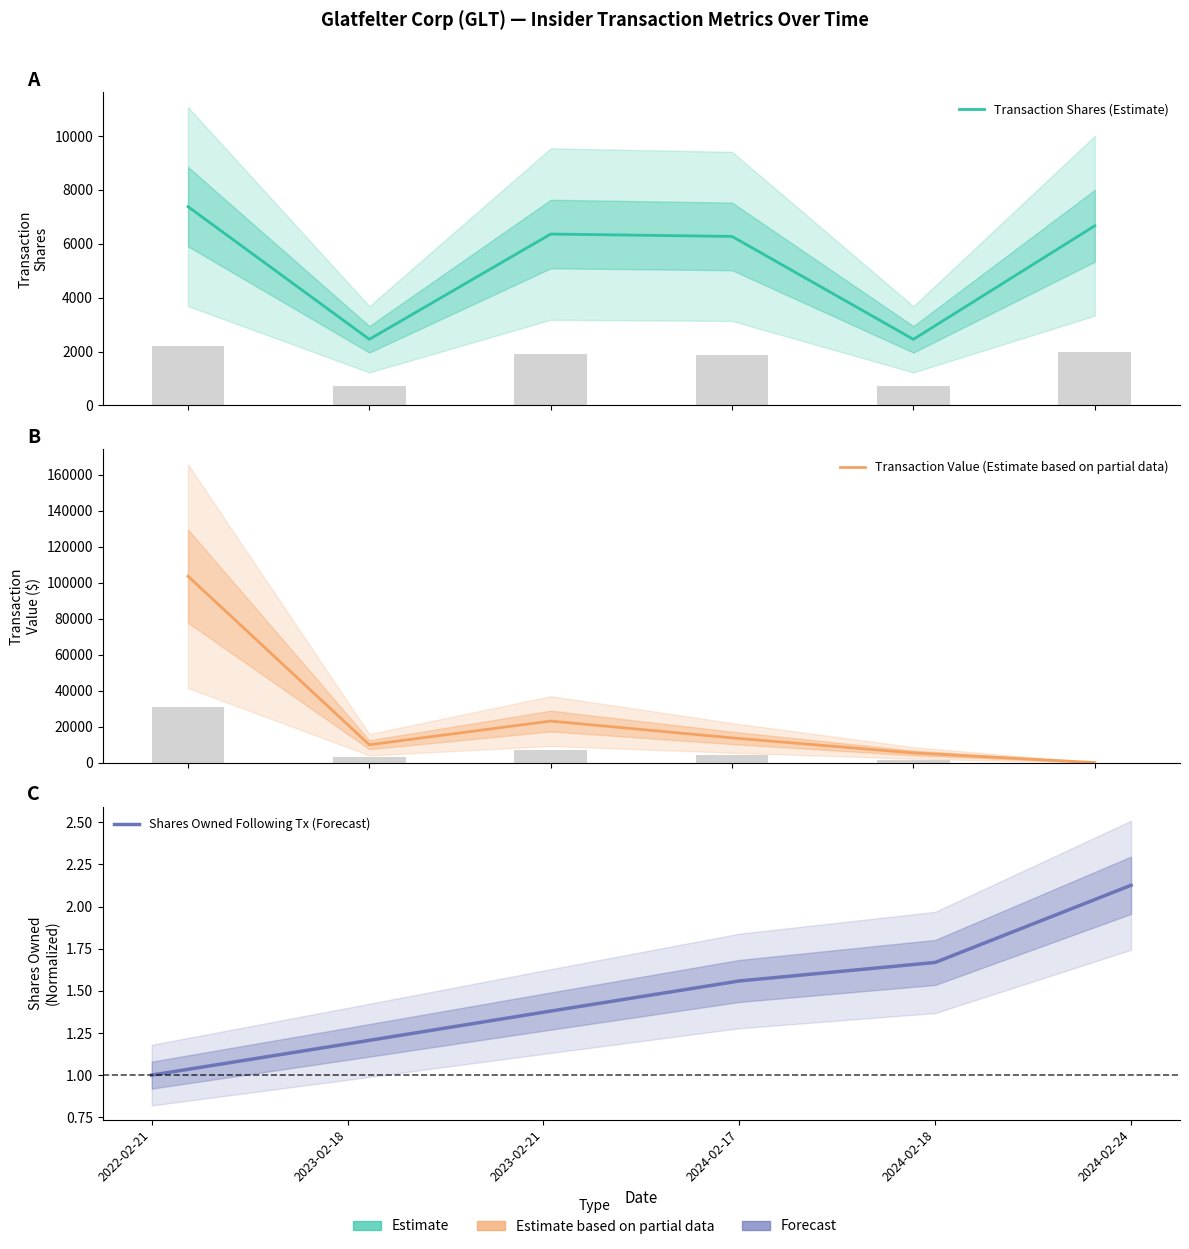

Does the chart contain any negative values?

No